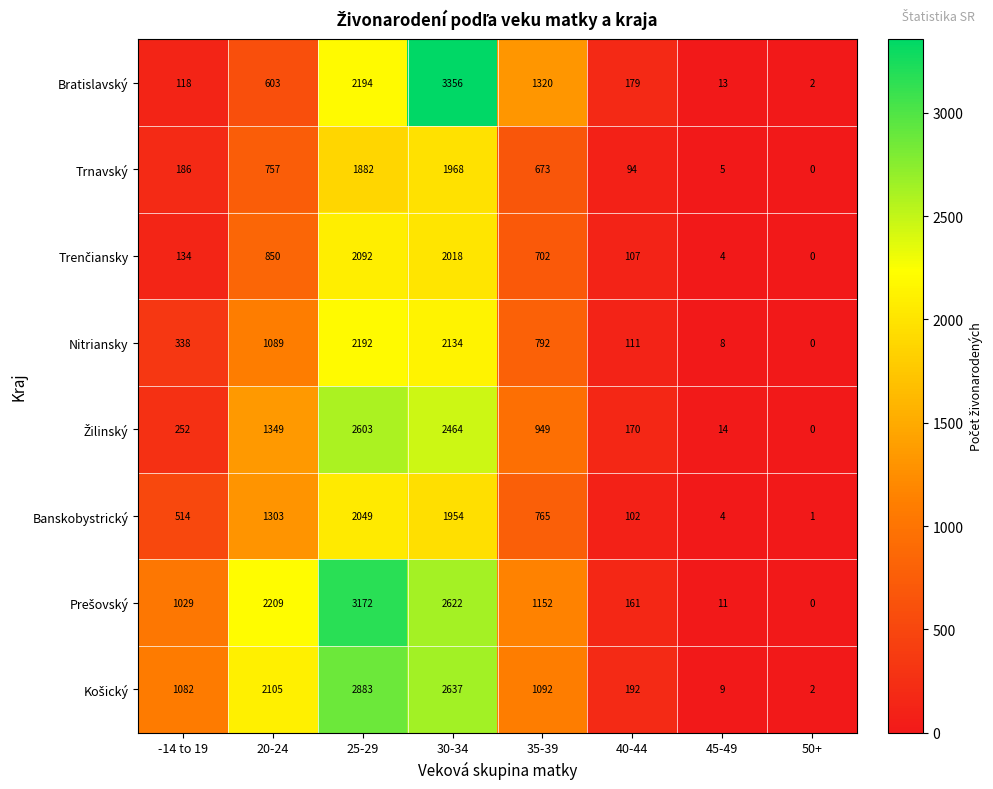

The value of Banskobystrický at 20-24 is 1303. True or false?

True